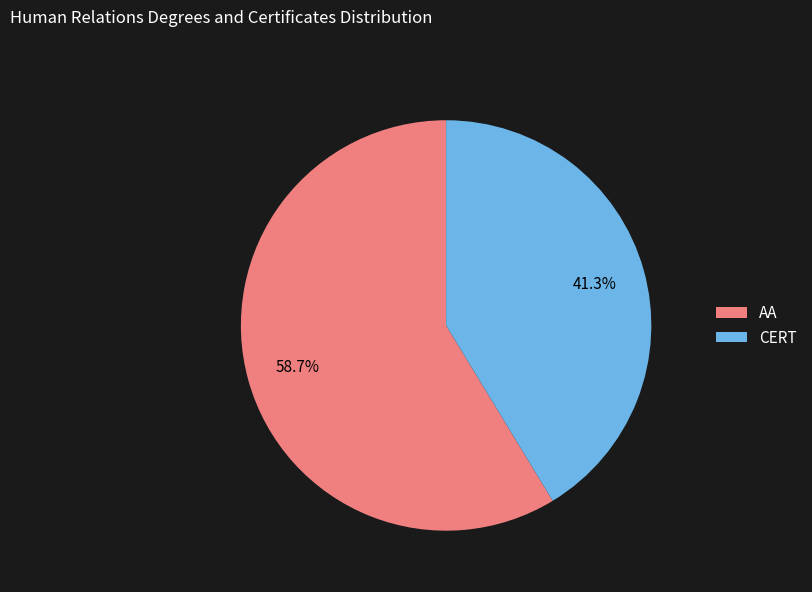

Which category has the smallest portion of the pie?

CERT